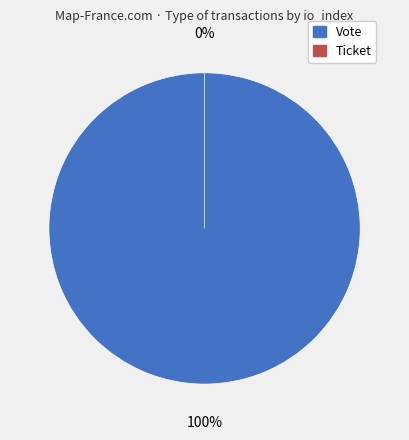

The Vote slice represents 99% of the pie. True or false?

False